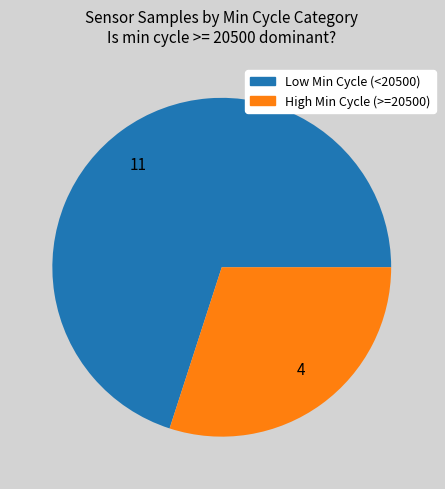

True or false: 11 accounts for 70% of the total.

True